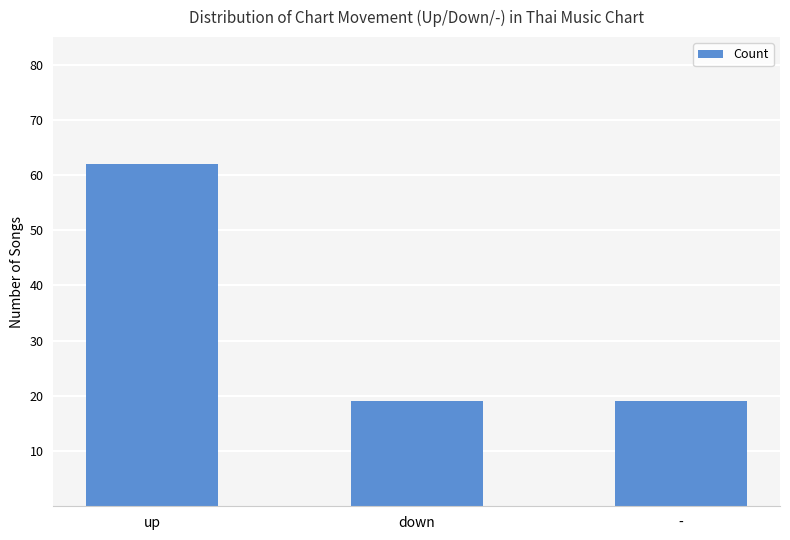

What is the maximum value shown in the chart?

62